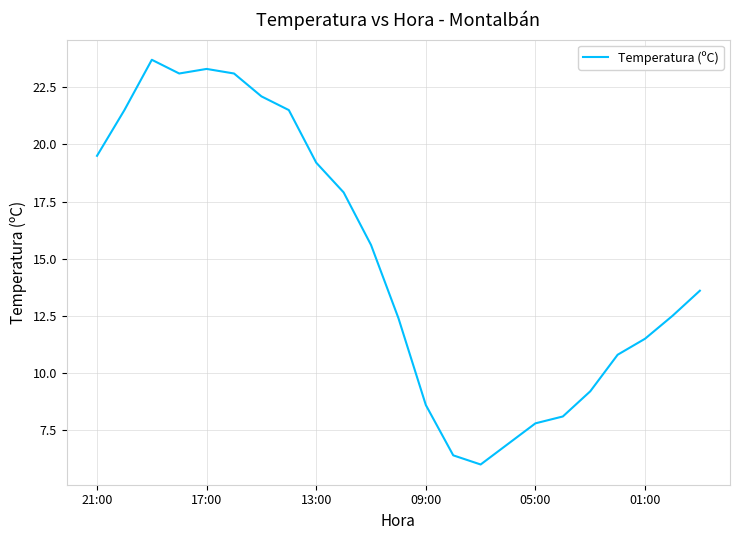

What is the difference between the maximum and minimum values?

17.7